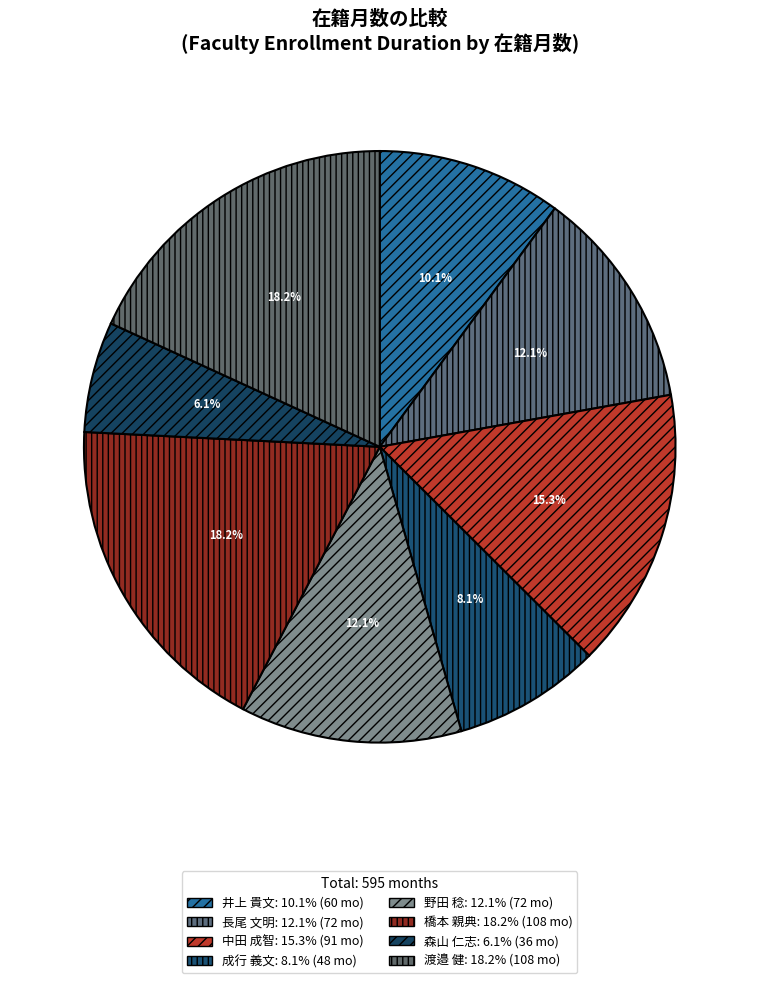

What percentage do 野田 稔 and 森山 仁志 together represent?

18.2%